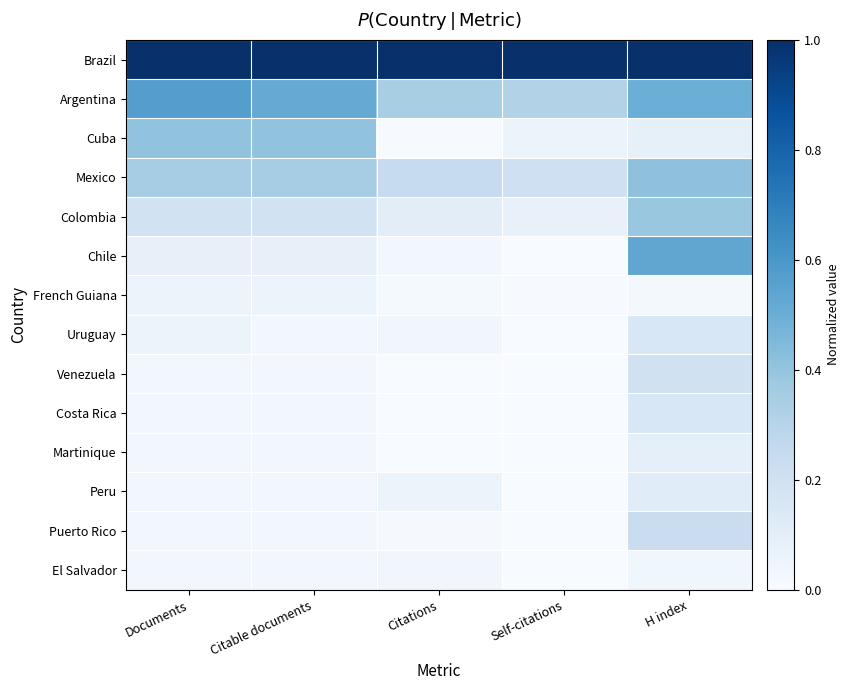

What is the greatest value displayed?

1.0